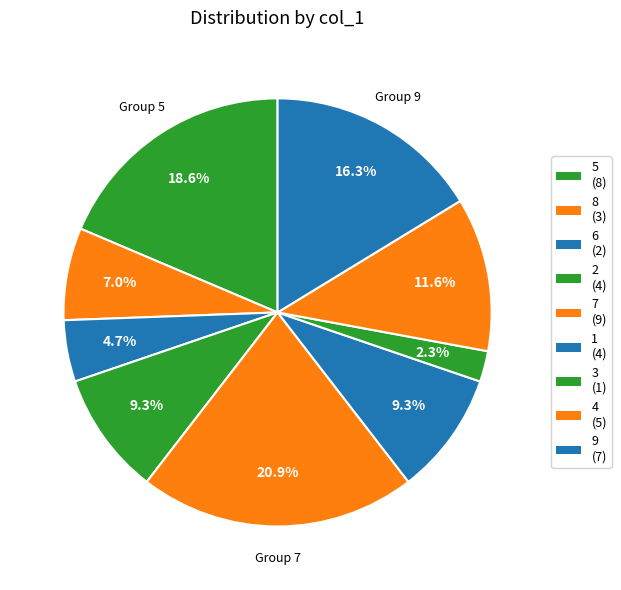

To the nearest percent, what is the combined percentage of 7 and 2?

30%